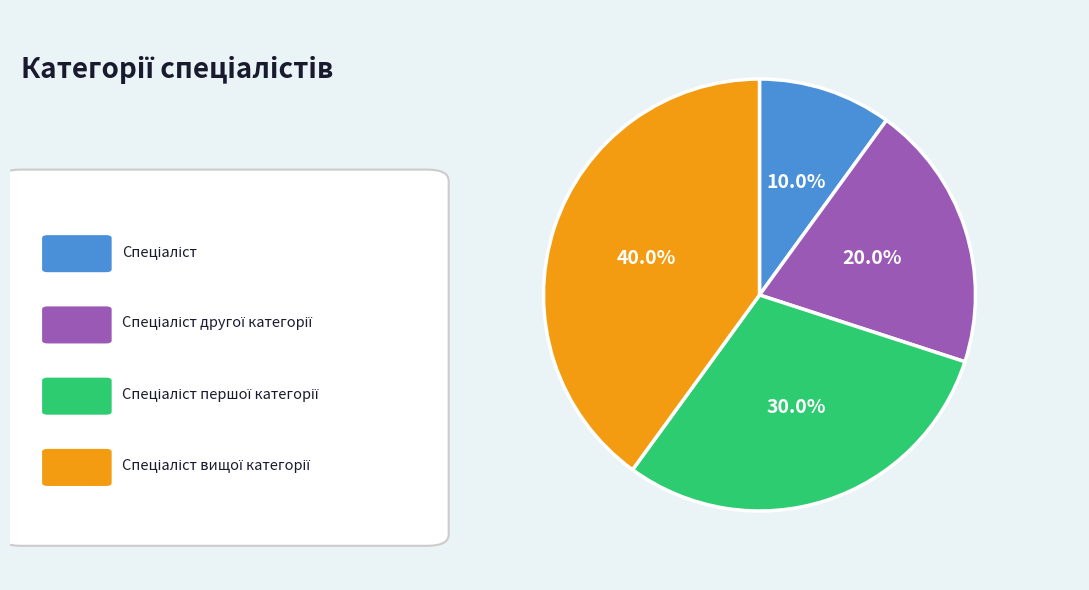

Does any single category account for the majority?

No